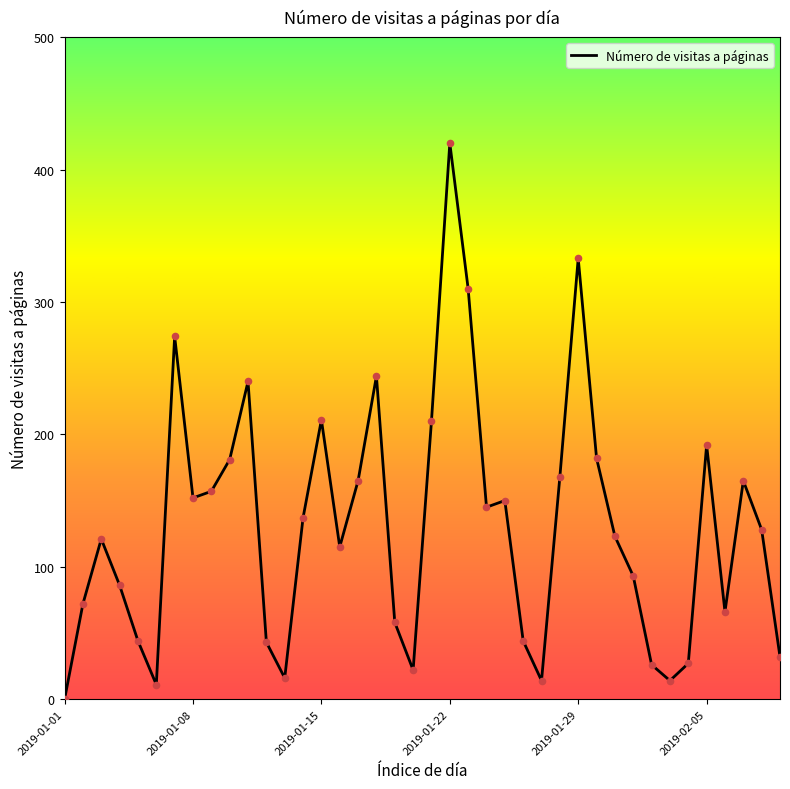

What is the difference between the maximum and minimum values?

420